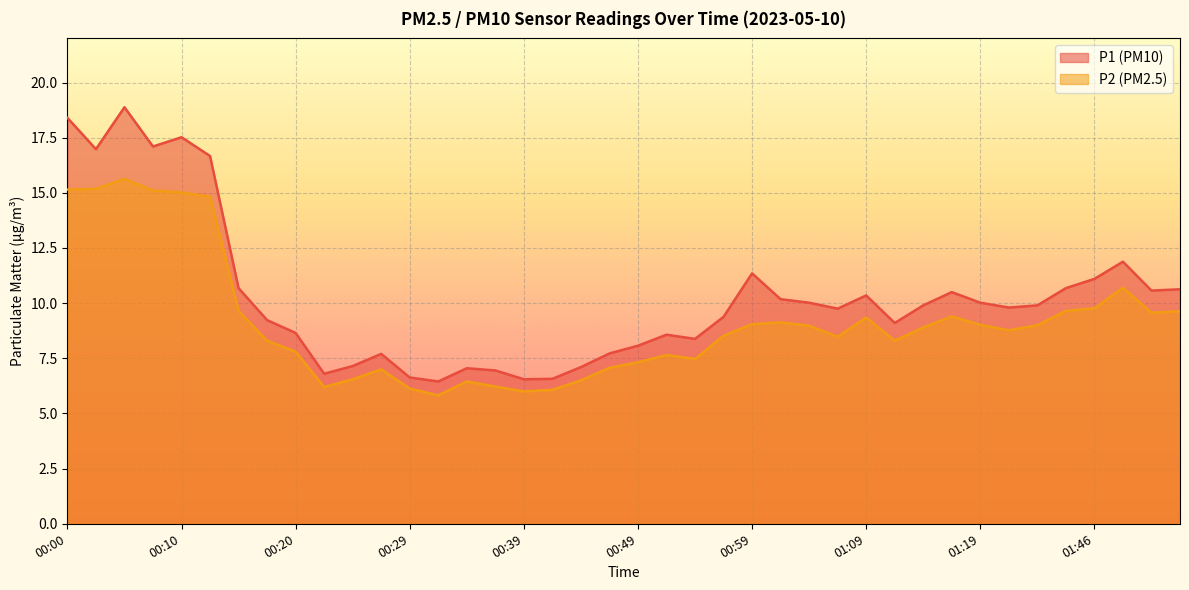

Is the value of P2 at 00:07 greater than the value of P1 at 00:59?

Yes